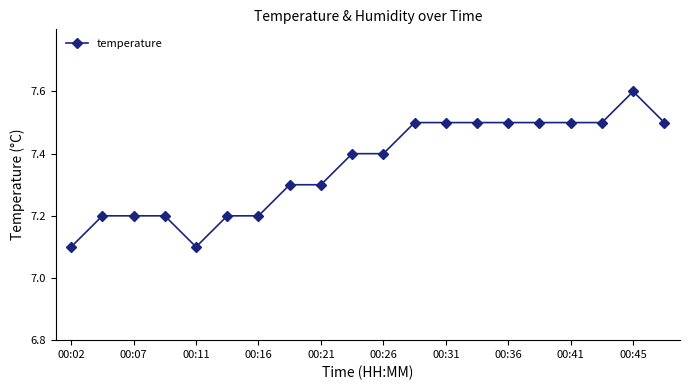

What is the value of the 1st point from the left?

7.1